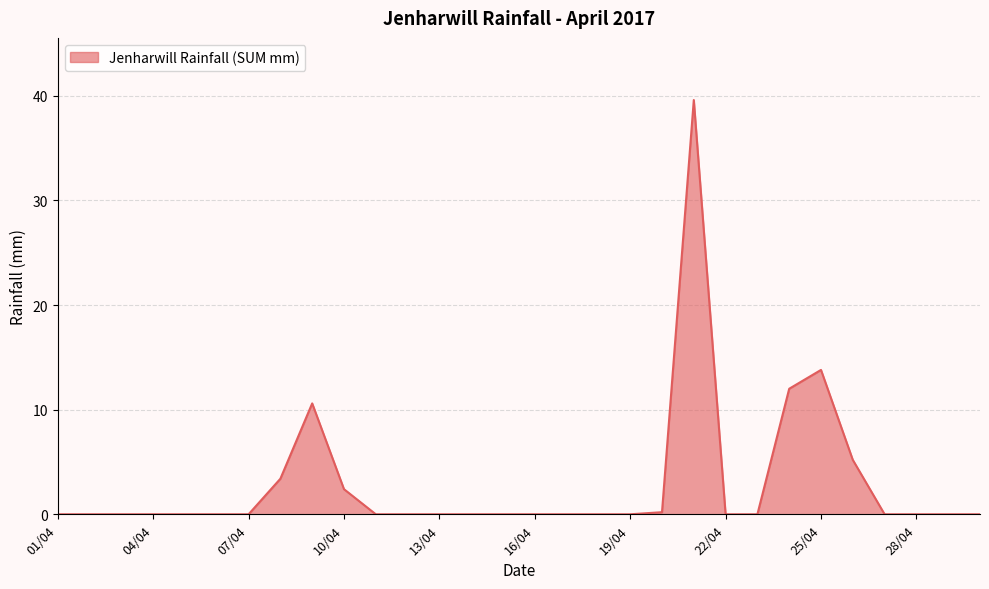

What is the maximum value shown in the chart?

39.6